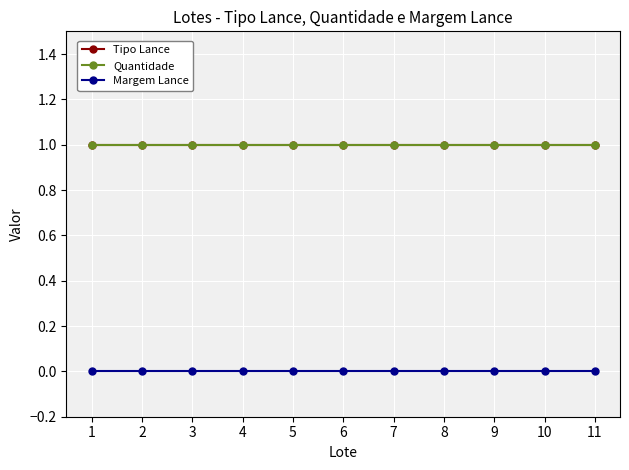

The value of Margem Lance at 2 is 0. True or false?

True